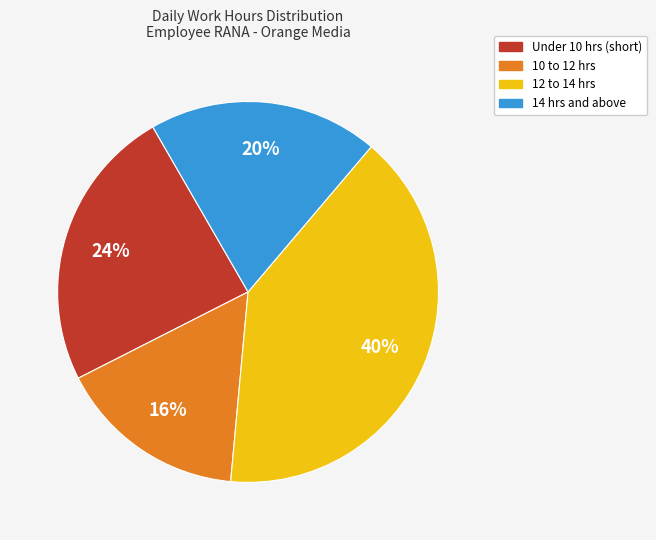

Is there a majority slice in this chart?

No